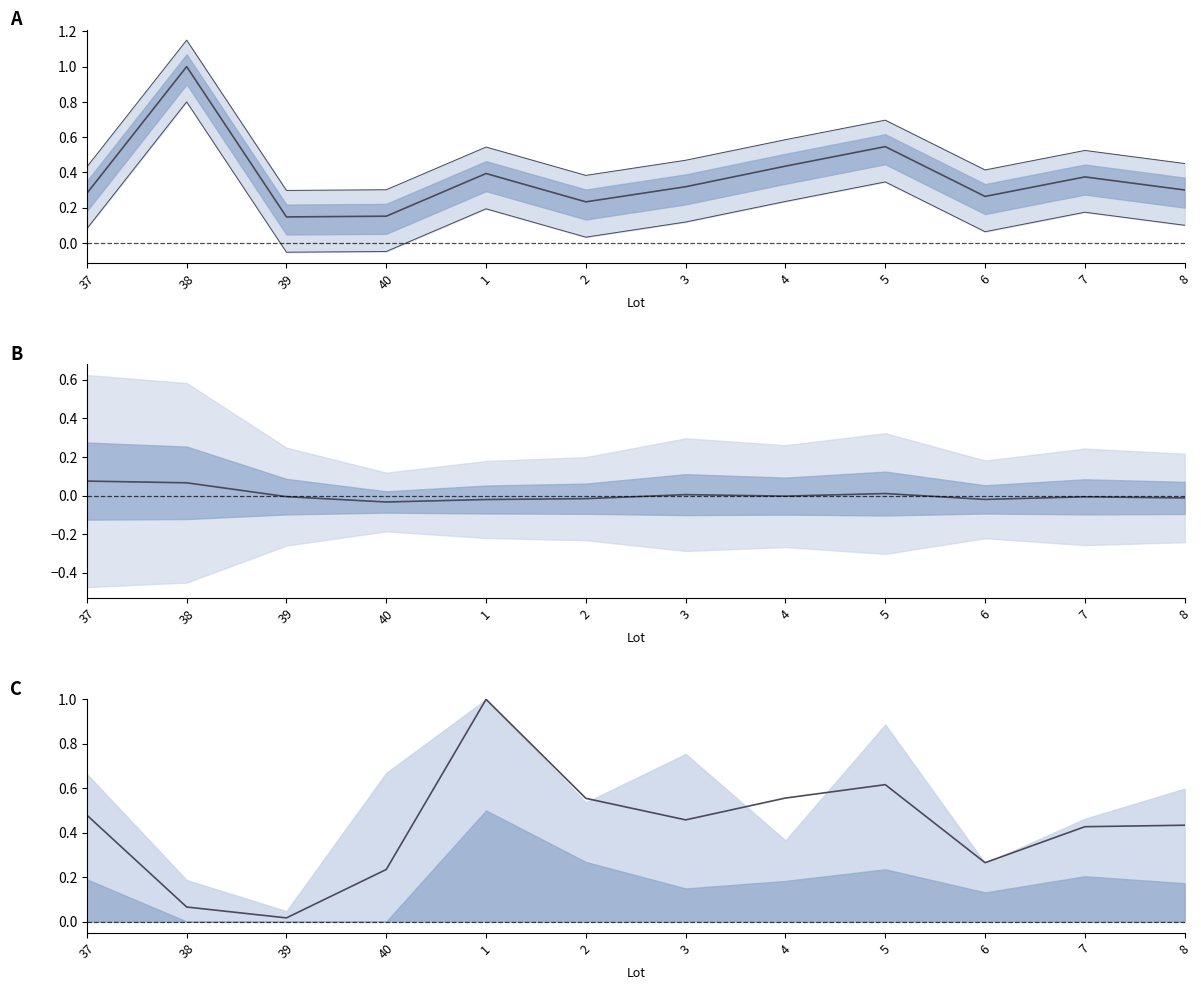

True or false: the data shows 1.0 at 1.

True